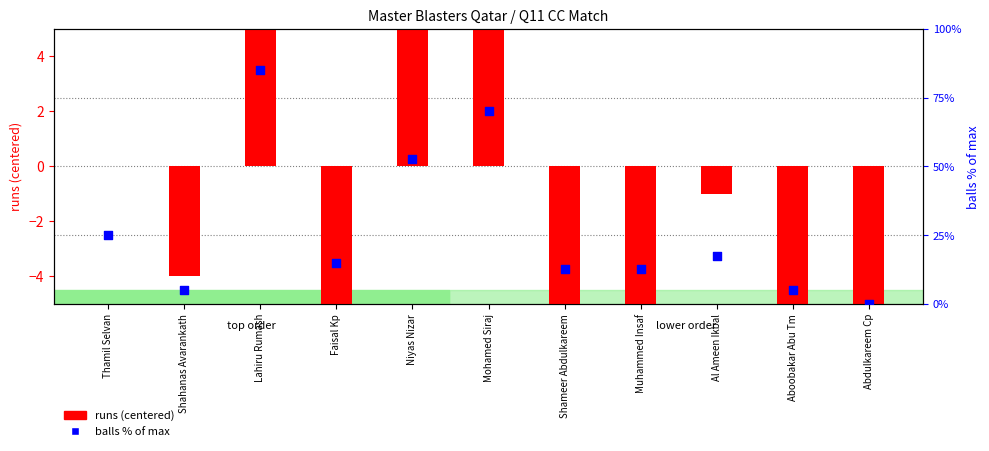

Which series has the largest Y range (max minus min)?

balls % of max